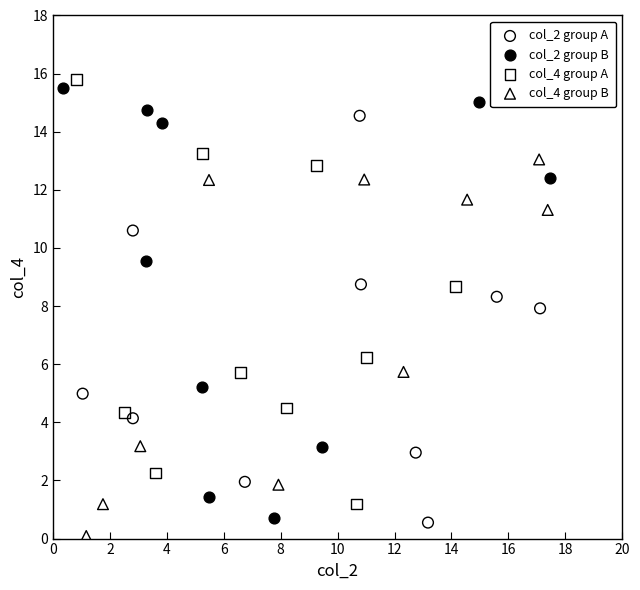

Which series has the widest spread of Y values?

col_2 group B